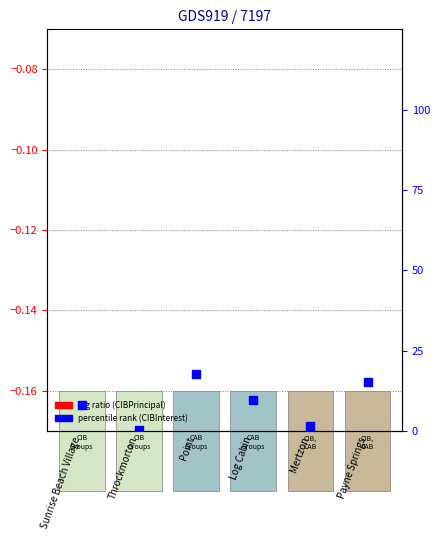

Is the value of CIBPrincipalOutstanding at Throckmorton greater than the value of CIBInterestOutstanding at Throckmorton?

No